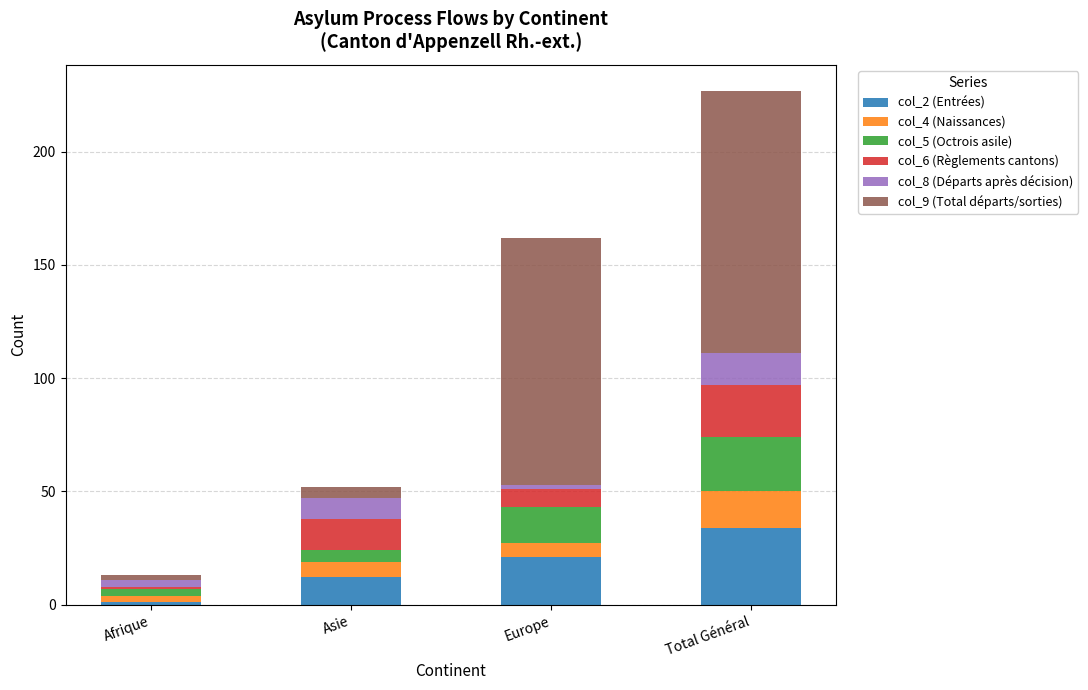

How many data points does each series have?

4